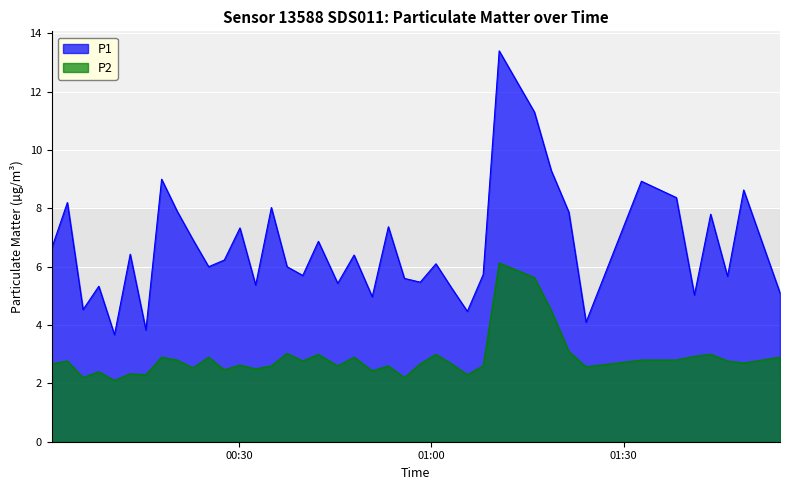

Rank the series by their maximum value, from highest to lowest.

P1, P2